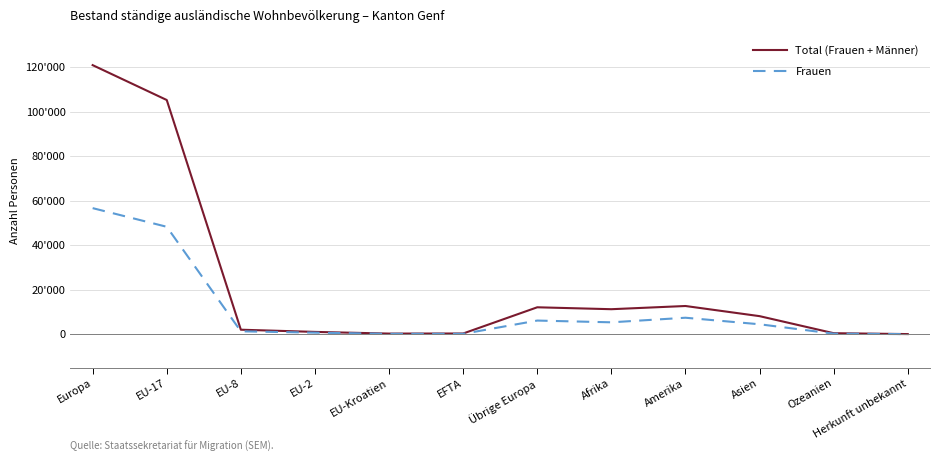

True or false: Total (Frauen + Männer) has a value of 63 at Herkunft unbekannt.

False